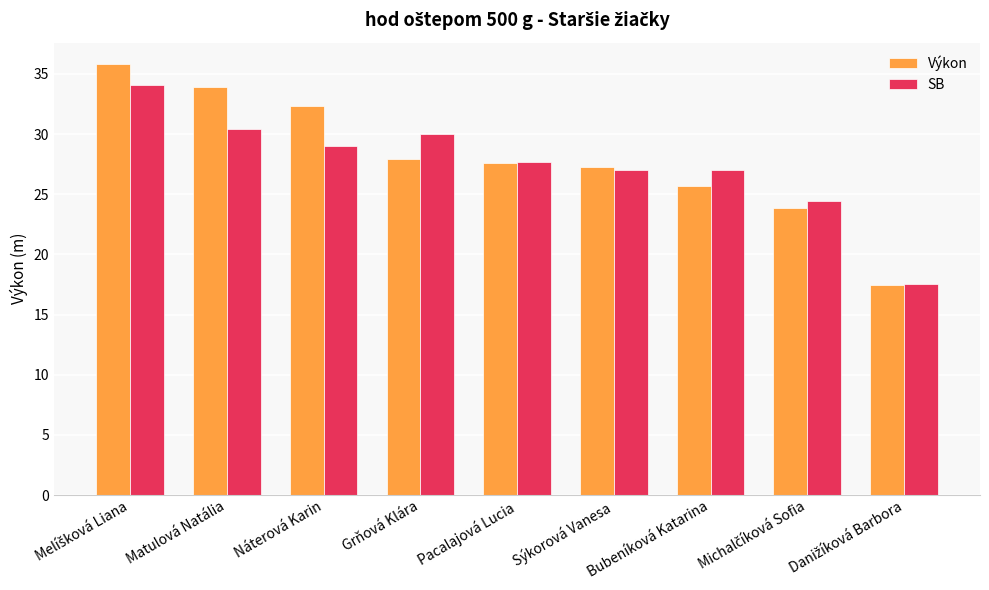

What position from the right is Náterová Karin?

7